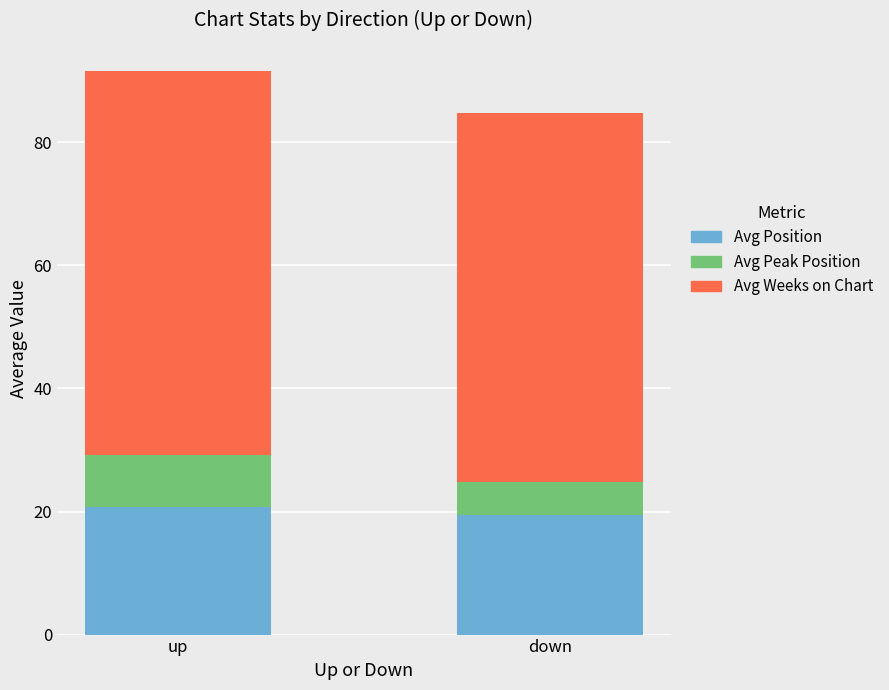

At which category is the sum across all series the highest?

up